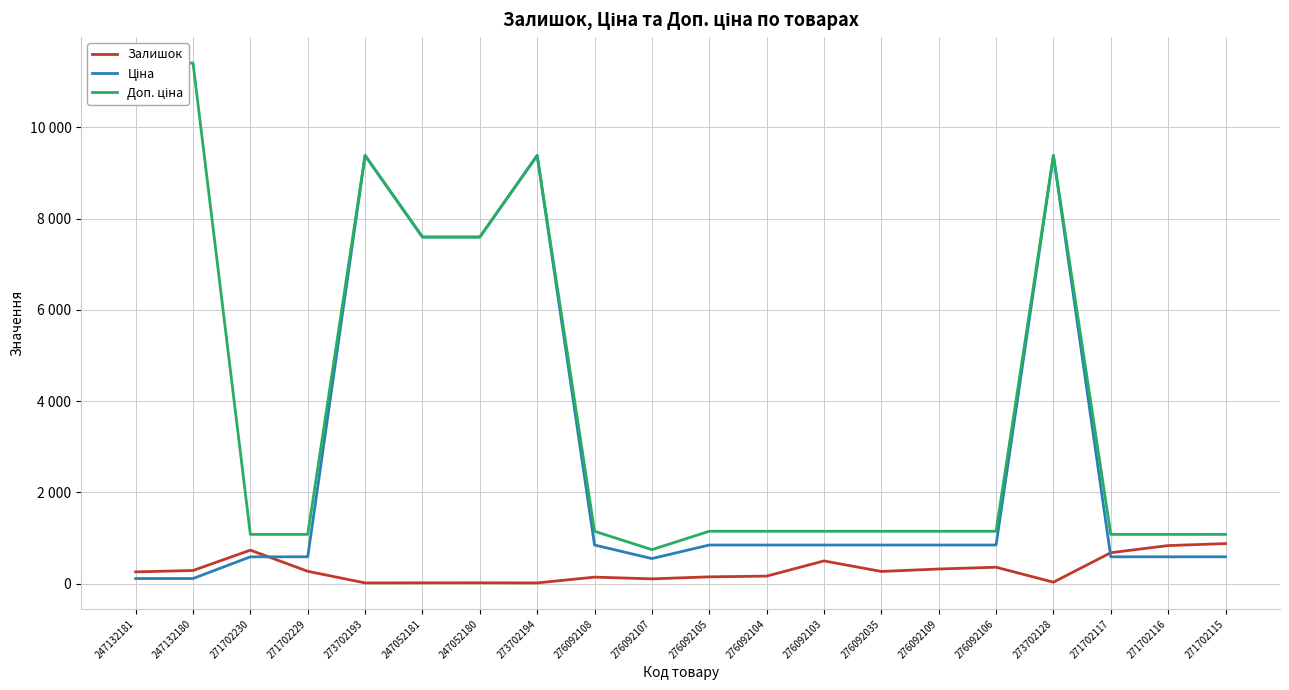

How many lines are shown in the chart?

3